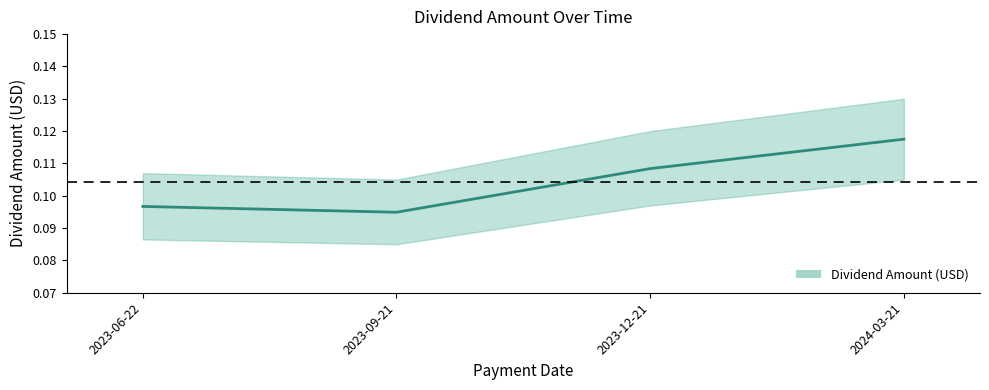

What is the value of the 4th point from the left?

0.1